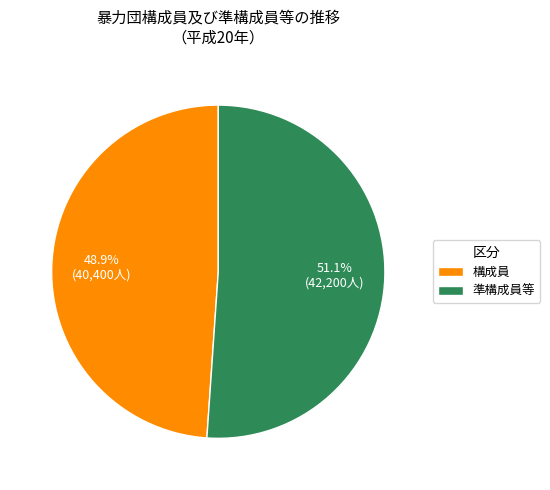

Rank the categories by value from lowest to highest.

構成員, 準構成員等